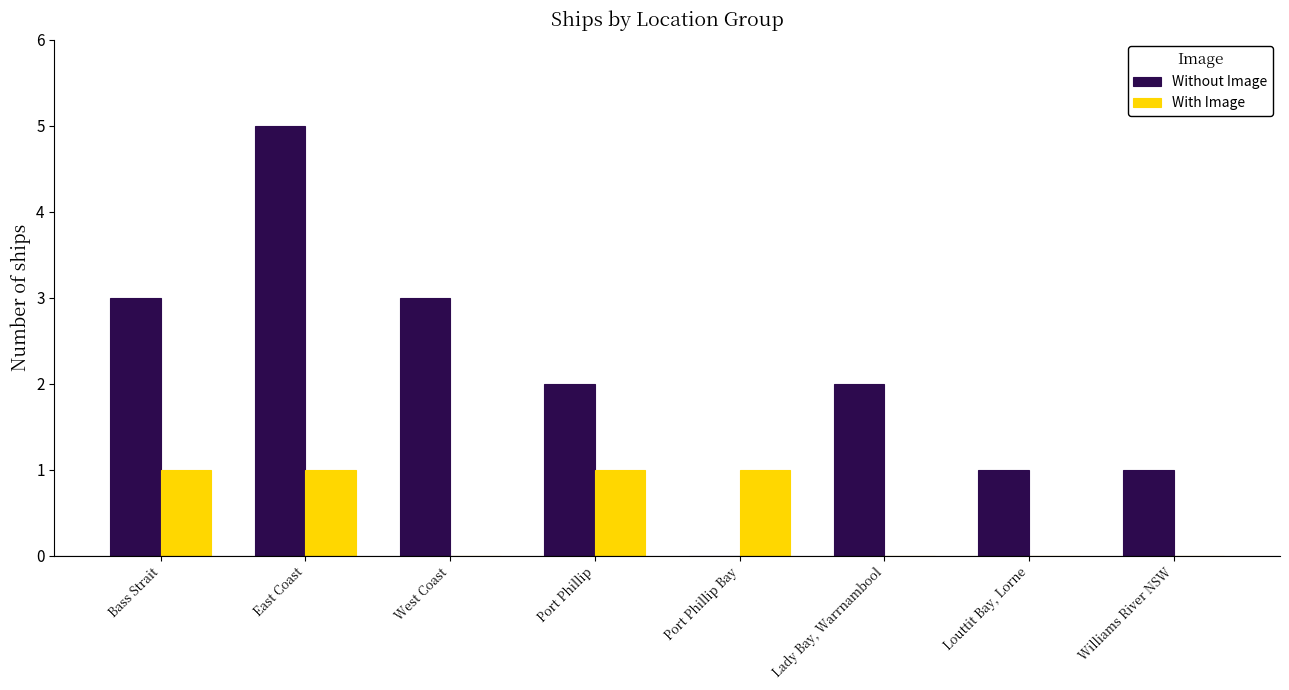

What is the sum of all Without Image values?

17